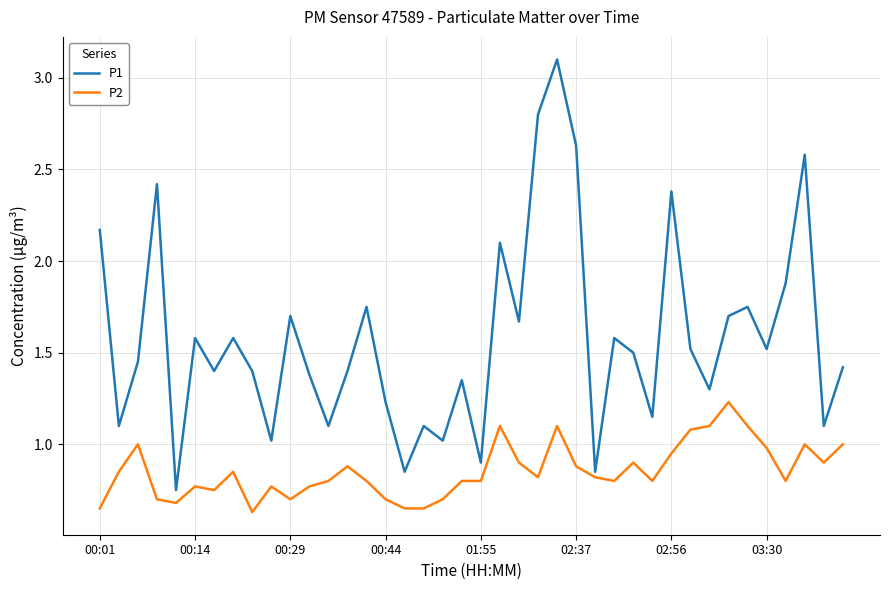

Which series has the largest range (max minus min)?

P1